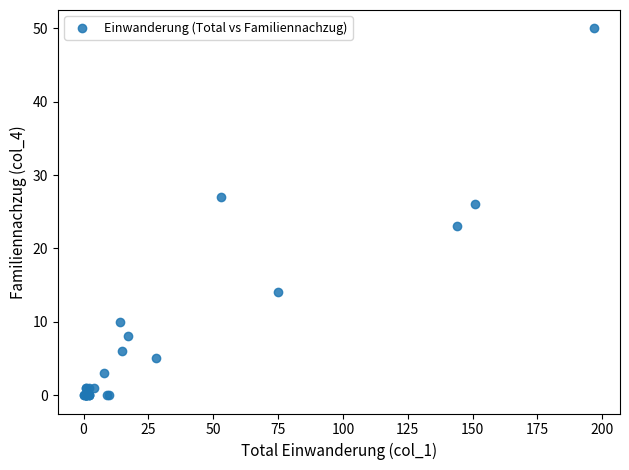

What Y value in the scatter plot is closest to 25?

26